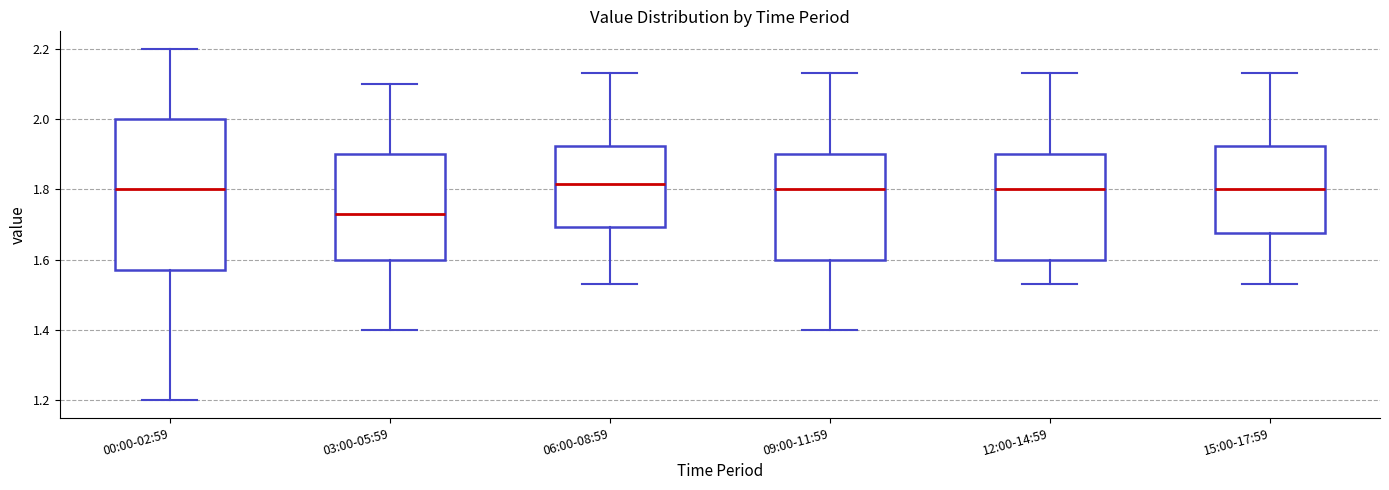

Where does the lower whisker of the box for 09:00-11:59 end on the y-axis? The values are not printed on the chart, so give them approximately, as read against the axis.

1.40